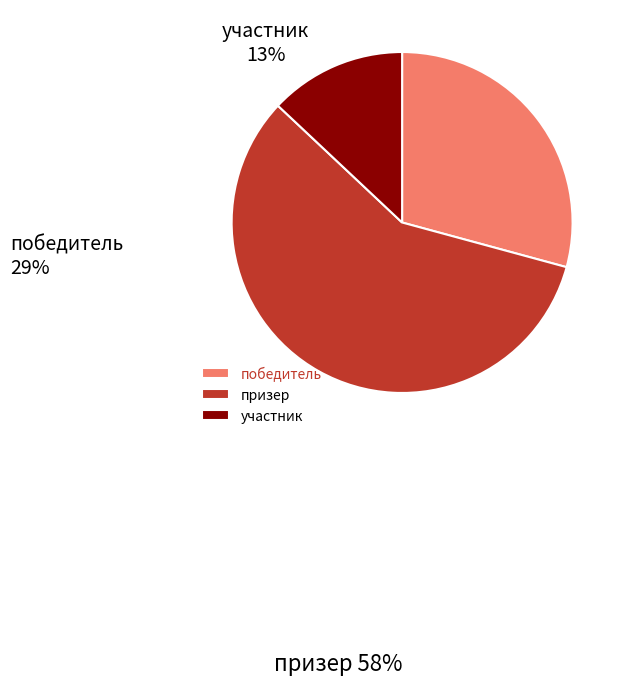

Which has a higher value, участник or победитель?

победитель